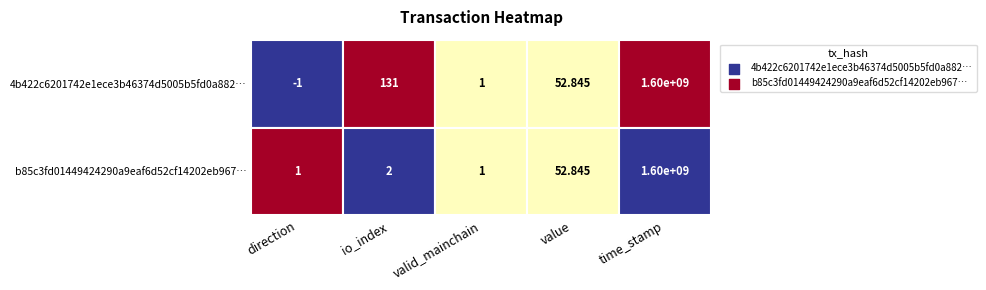

At which category does the chart reach its minimum across all series?

direction